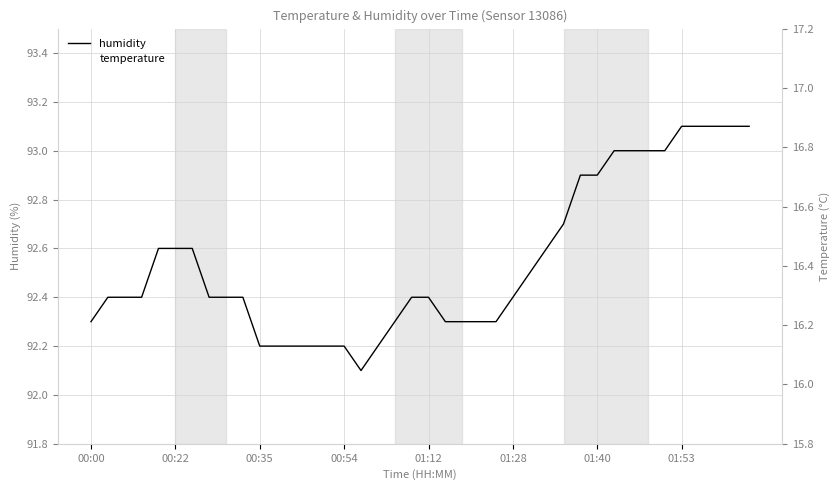

What is the sum of all temperature values?

660.8